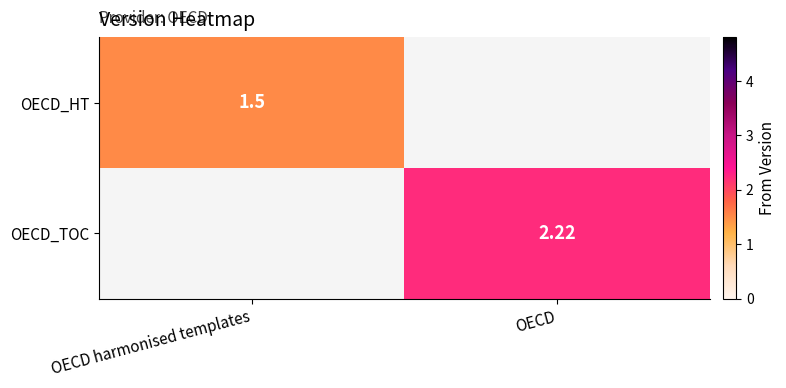

What is the smallest value displayed?

1.5